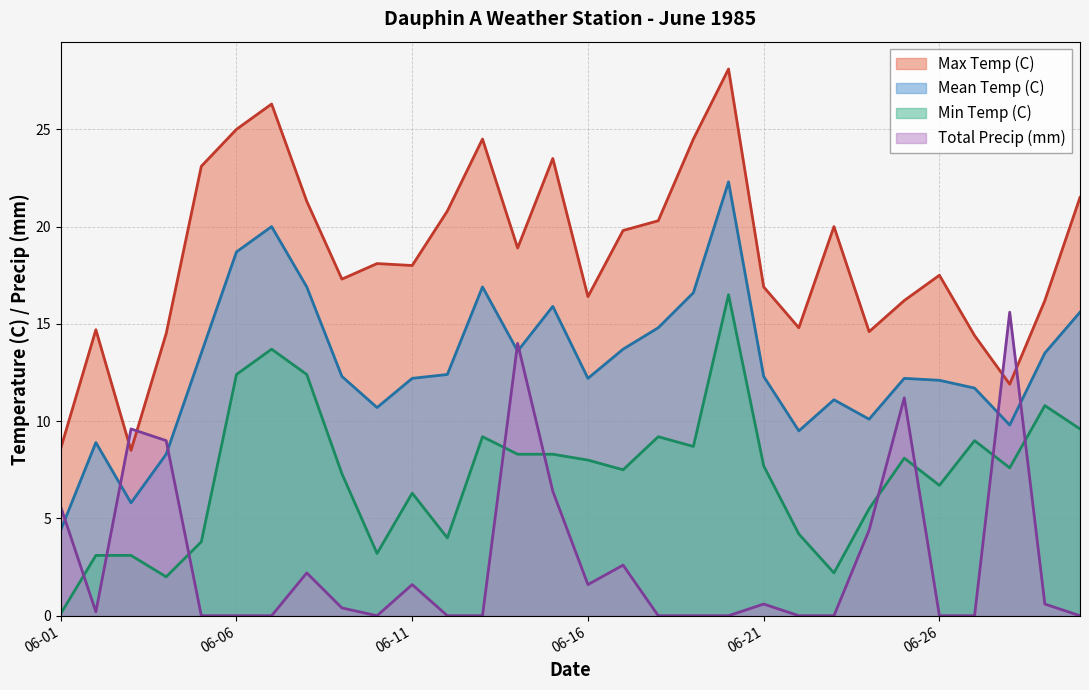

Where is the first local maximum for Min Temp (C)?

1985-06-07